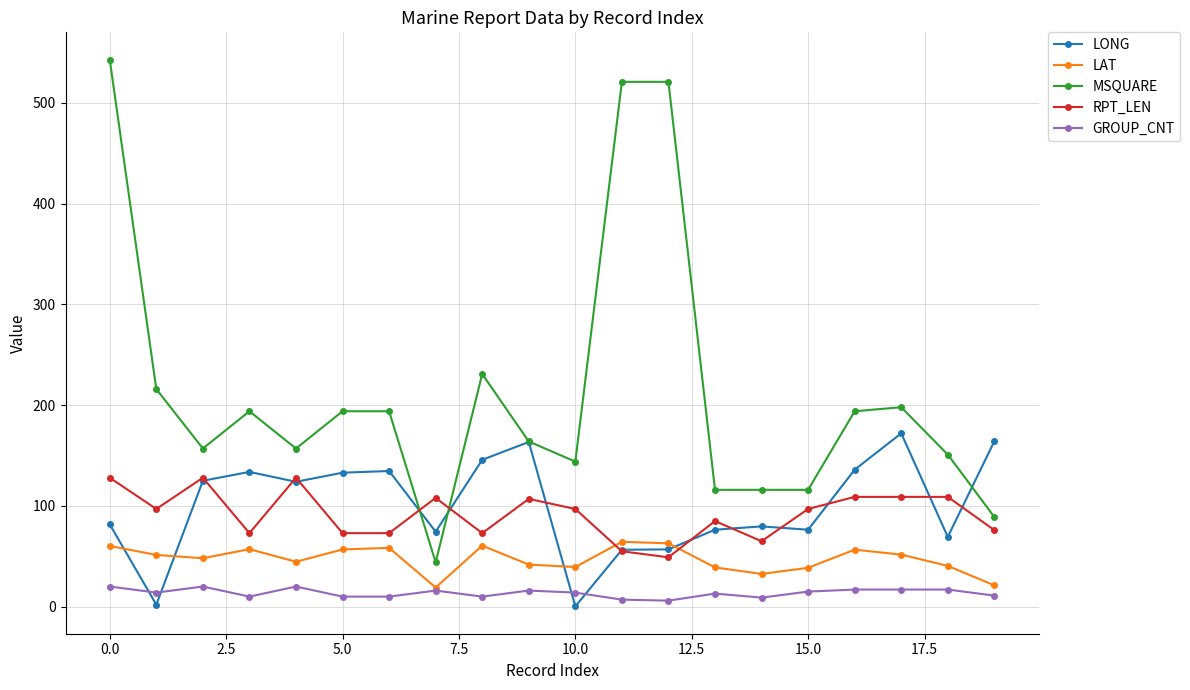

What is the value of the LAT point at the 20th from the left?

21.2